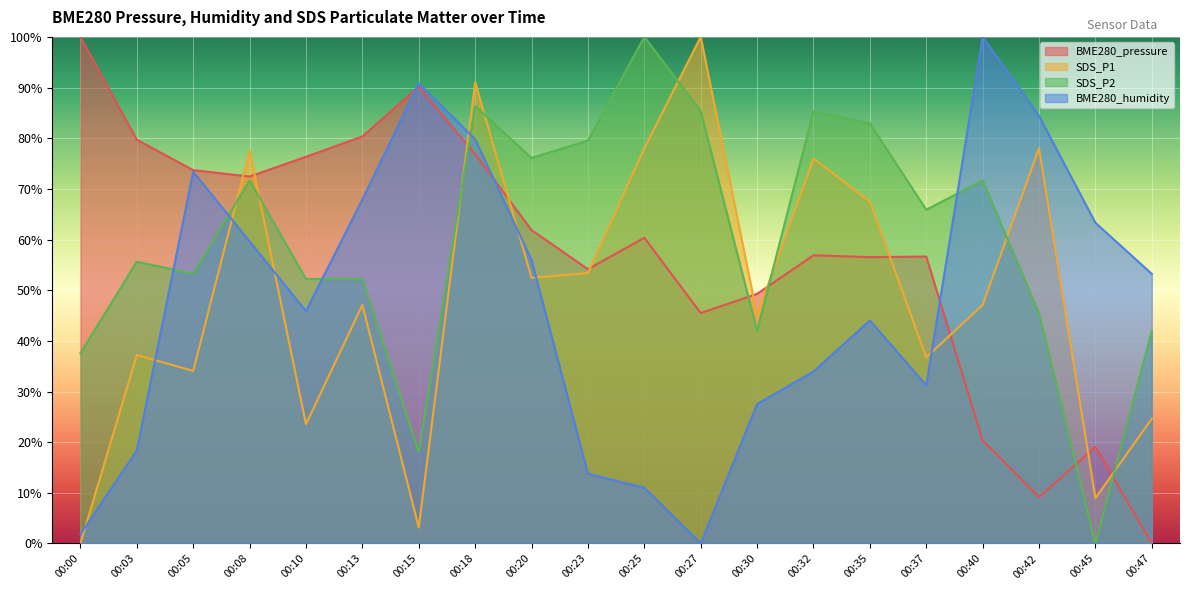

Does the chart display data point markers on the line(s)?

No